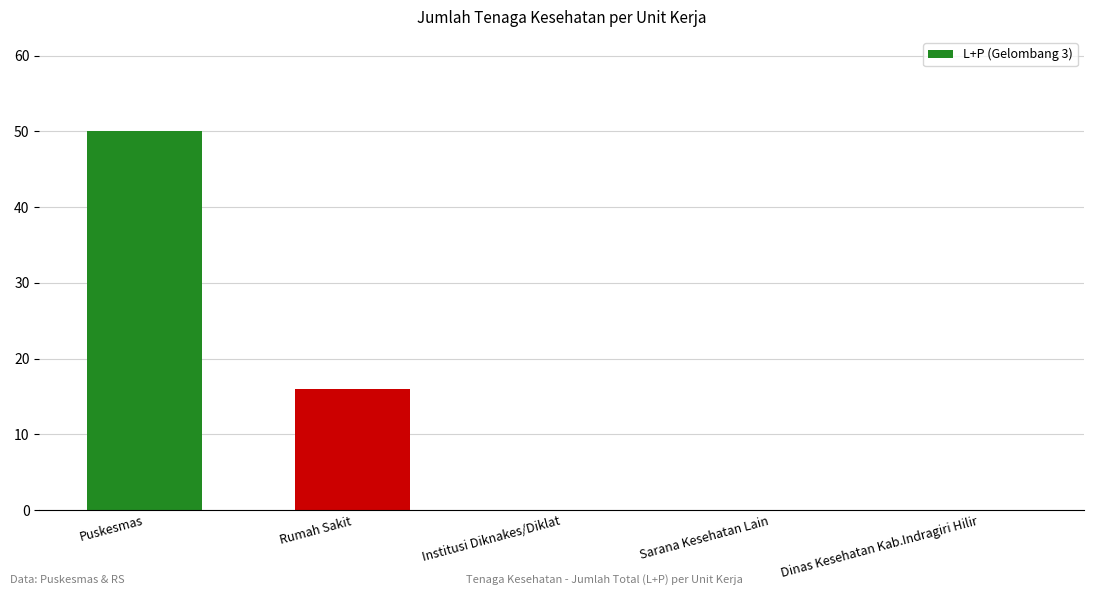

What is the change in value from Rumah Sakit to Sarana Kesehatan Lain?

-16